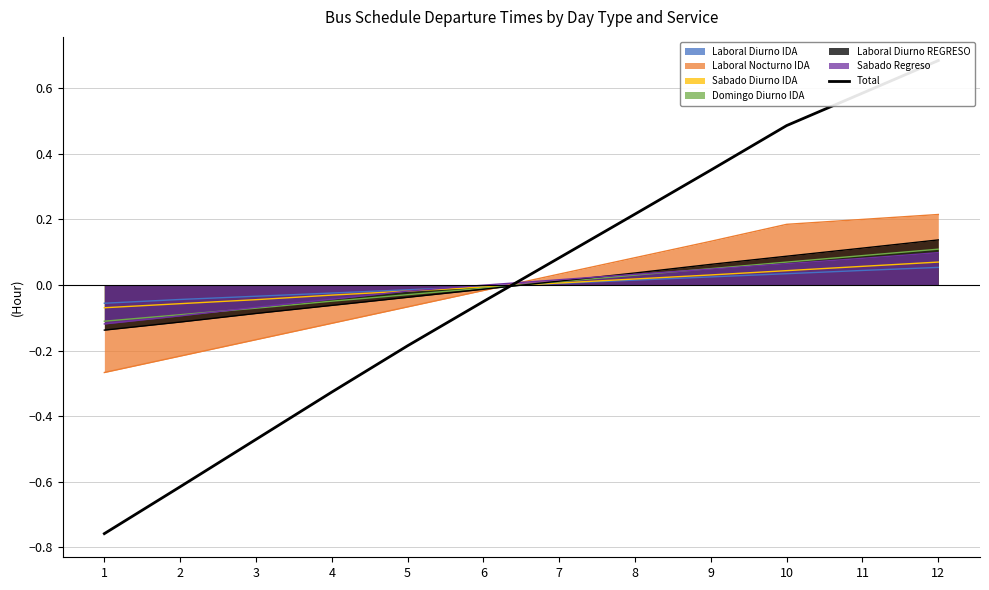

What is the smallest value displayed?

-0.8